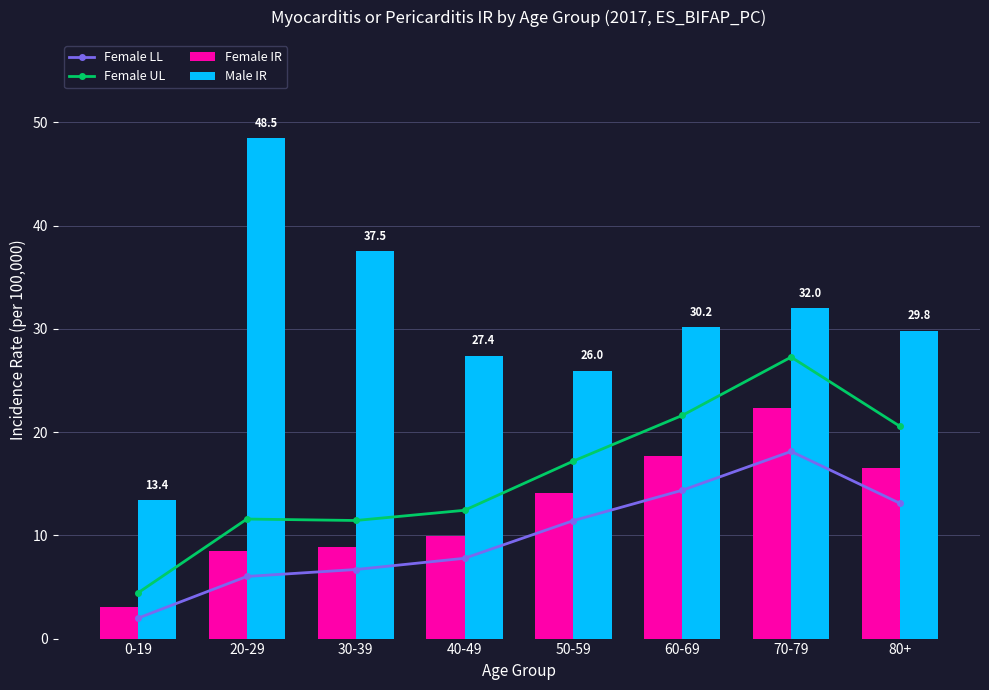

Reading right to left, list all the values displayed in this chart.

Female LL: 80+=13.1	70-79=18.1	60-69=14.4	50-59=11.4	40-49=7.8	30-39=6.7	20-29=6.0	0-19=2.0
Female UL: 80+=20.6	70-79=27.3	60-69=21.6	50-59=17.2	40-49=12.4	30-39=11.4	20-29=11.6	0-19=4.4
Female IR: 80+=16.5	70-79=22.4	60-69=17.7	50-59=14.1	40-49=9.9	30-39=8.8	20-29=8.5	0-19=3.0
Male IR: 80+=29.8	70-79=32.0	60-69=30.2	50-59=26.0	40-49=27.4	30-39=37.5	20-29=48.5	0-19=13.4